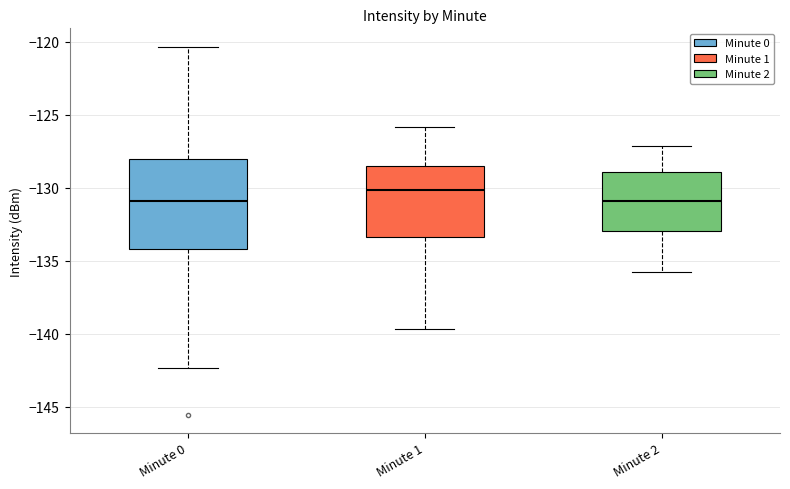

Comparing the boxes themselves (not the whiskers), which one is the tallest?

Minute 0